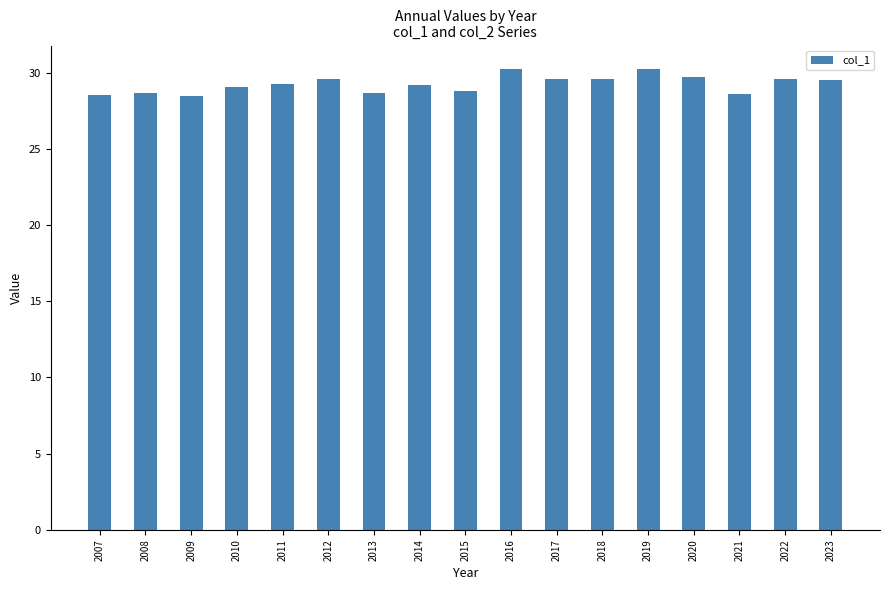

What is the value of the 5th bar from the left?

29.3